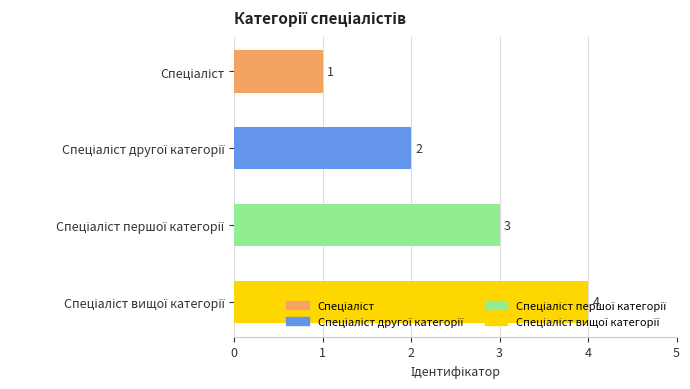

What is the sum of all values?

10